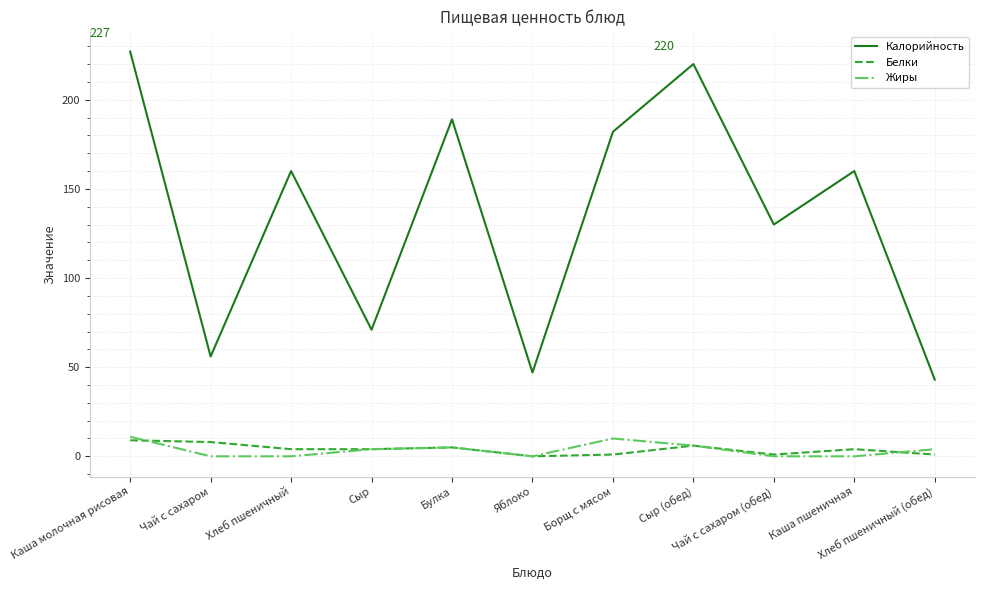

True or false: Жиры has a value of 10 at Борщ с мясом.

True